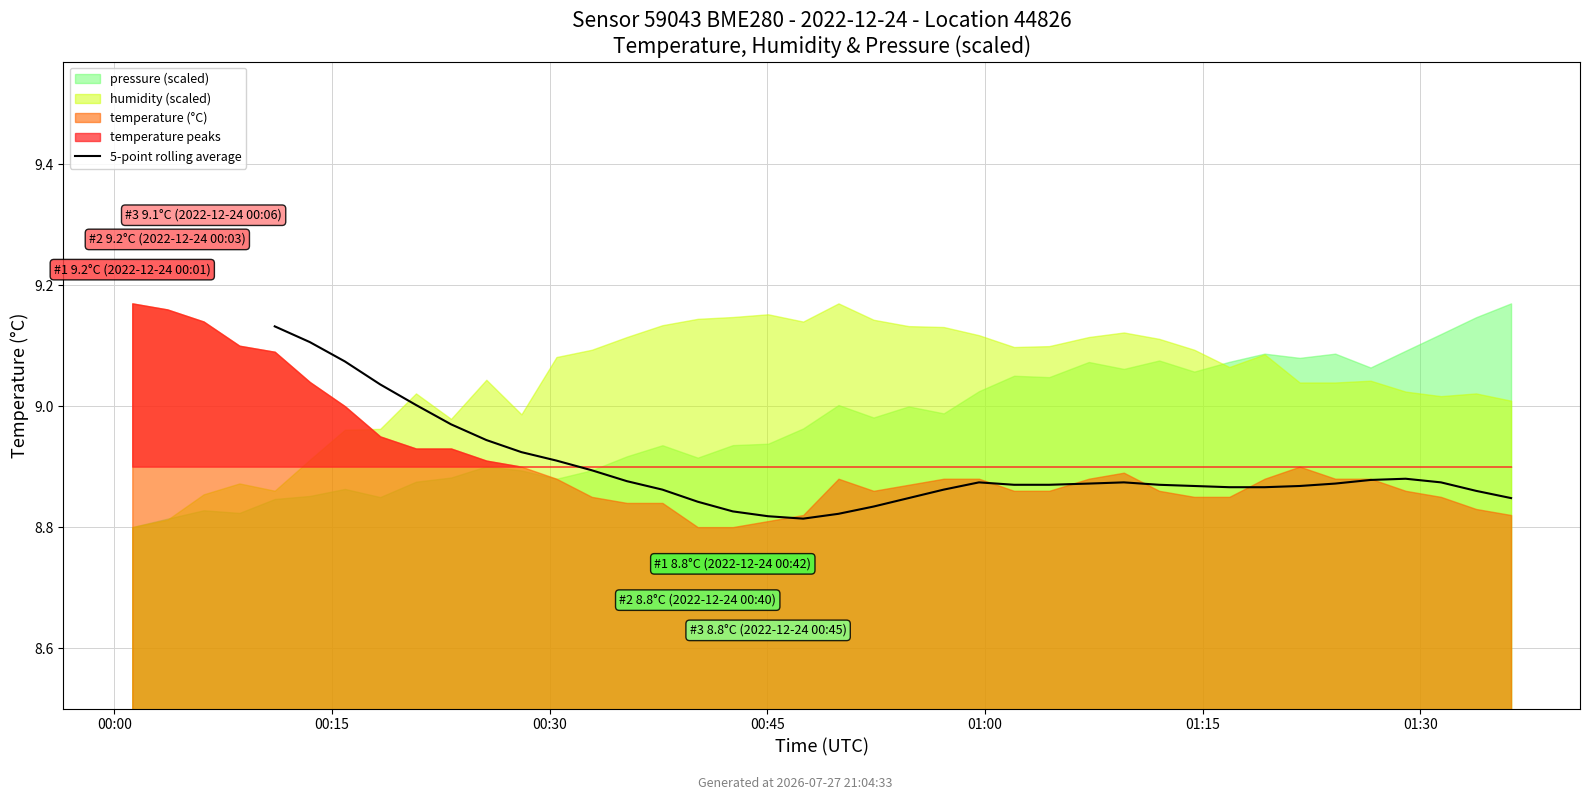

Does the chart display data point markers on the line(s)?

No